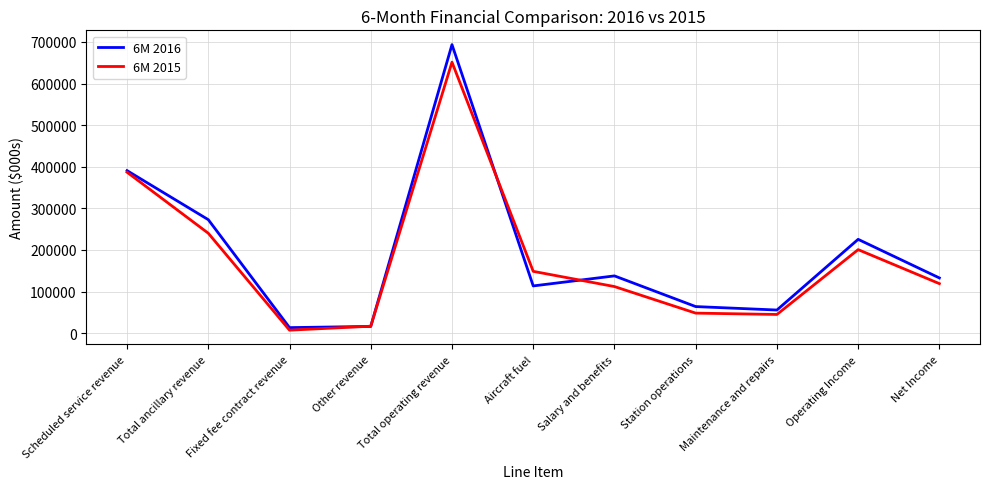

What is the total value across all series at Other revenue?

33240